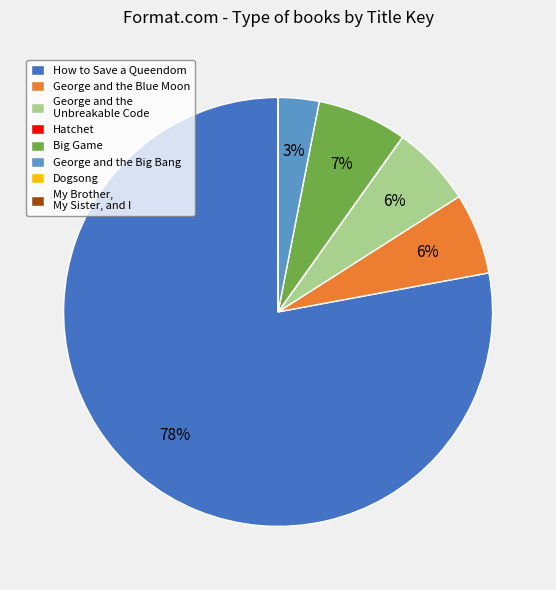

Is the sum of George and the Unbreakable Code and How to Save a Queendom greater than half?

Yes